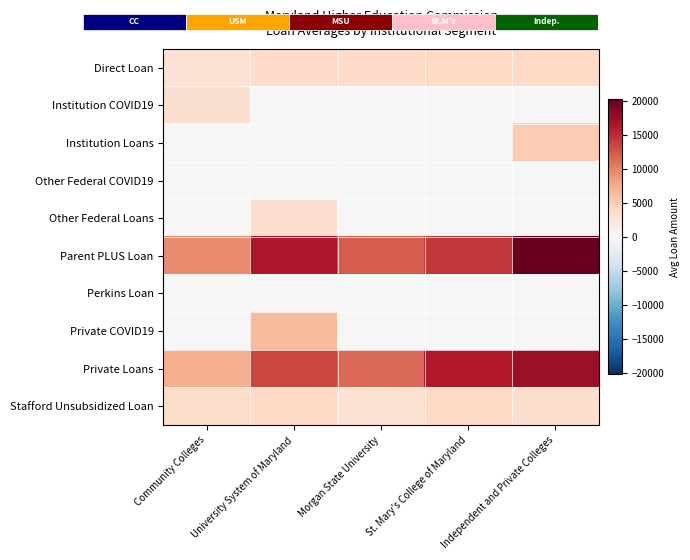

What is the total value across all series at Community Colleges?

26501.7